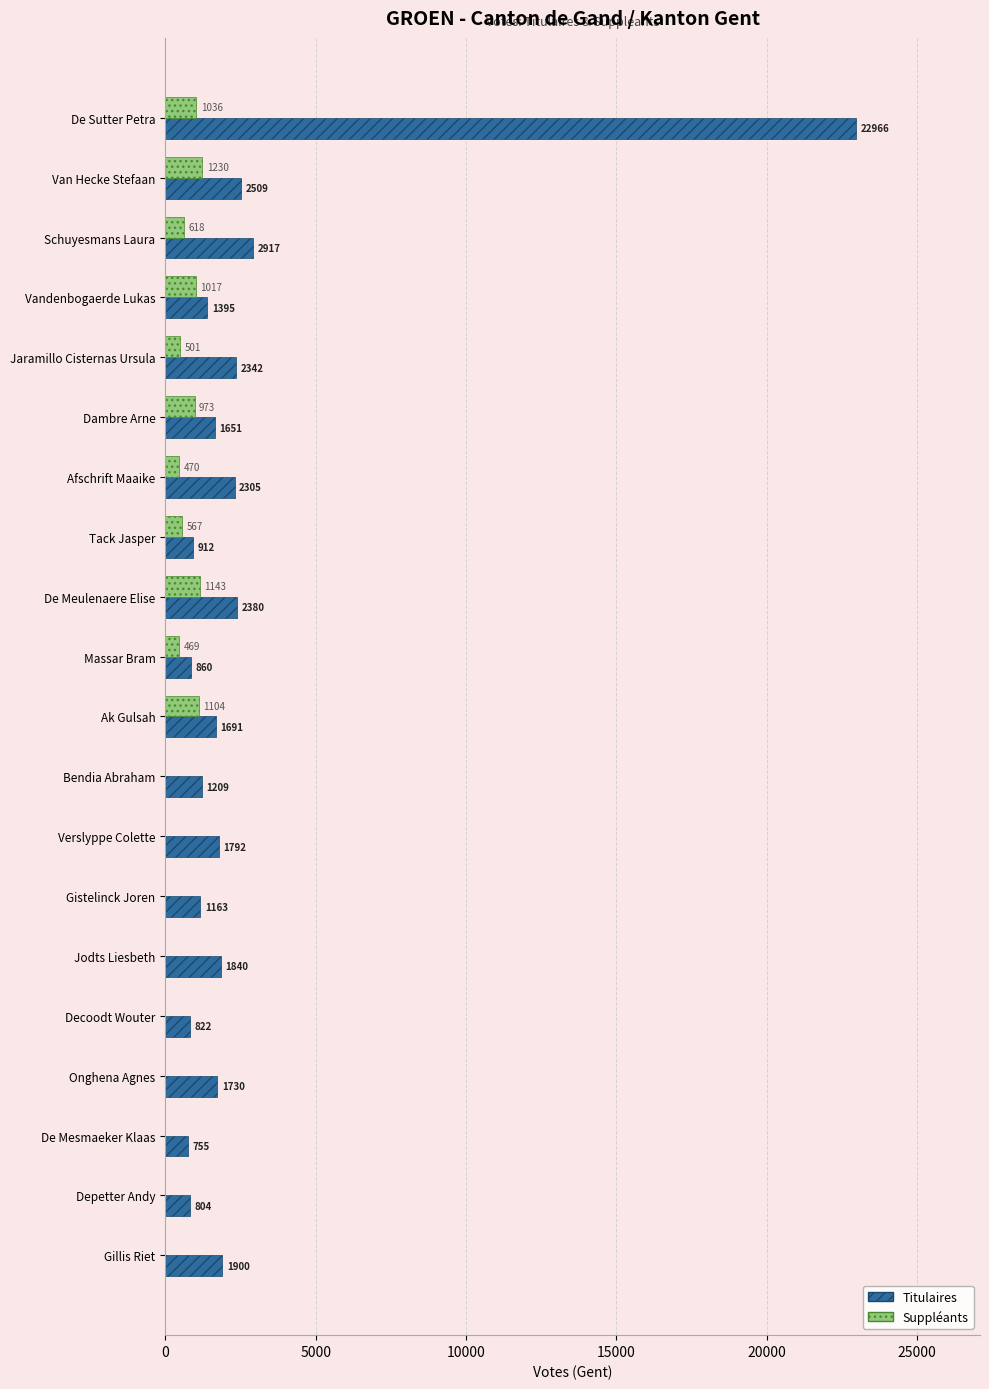

Between Vandenbogaerde Lukas and De Mesmaeker Klaas, which series saw the biggest shift?

Suppléants